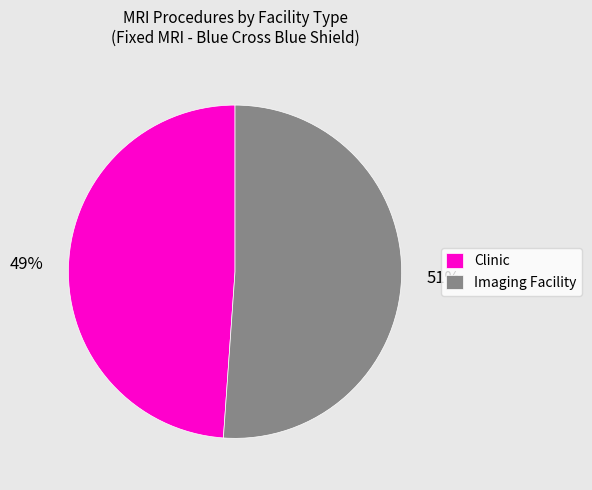

What is the ratio of the value at Clinic to the value at Imaging Facility?

1.0